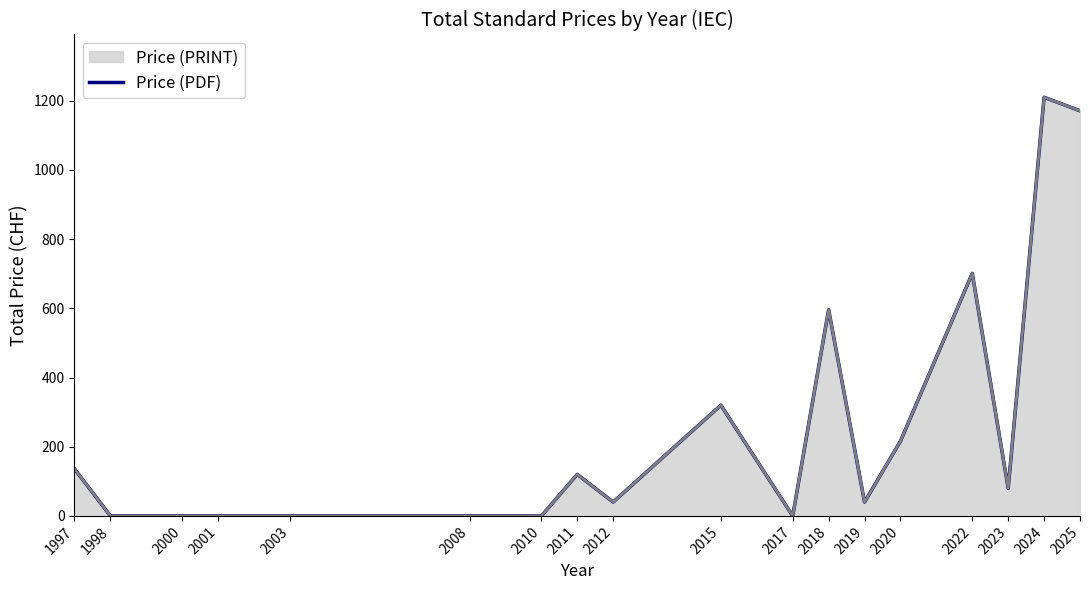

How many points are higher than both their immediate neighbors (excluding endpoints)?

5